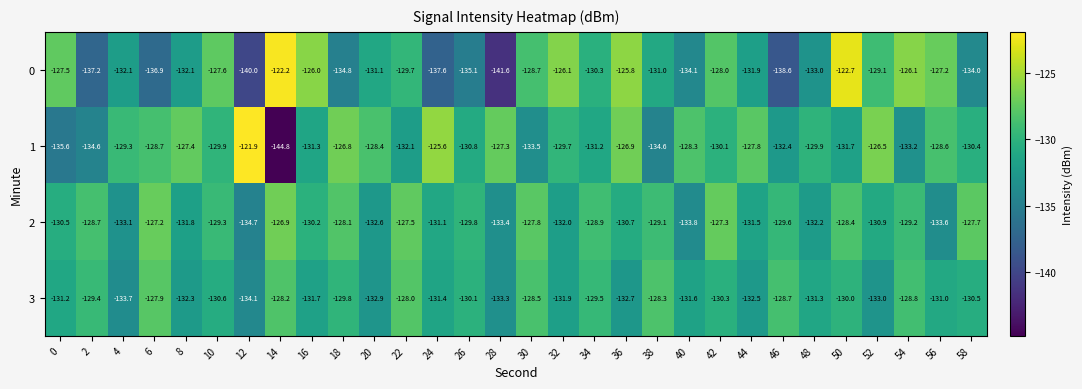

At which category is the sum across all series the highest?

50